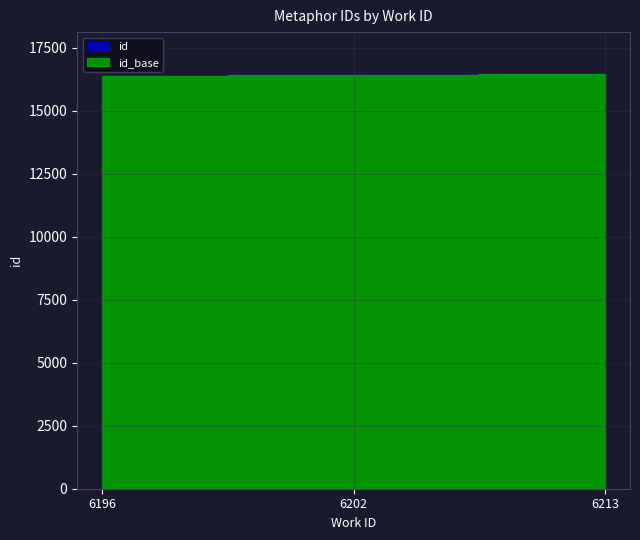

True or false: the data shows 26653 at 6213.

False